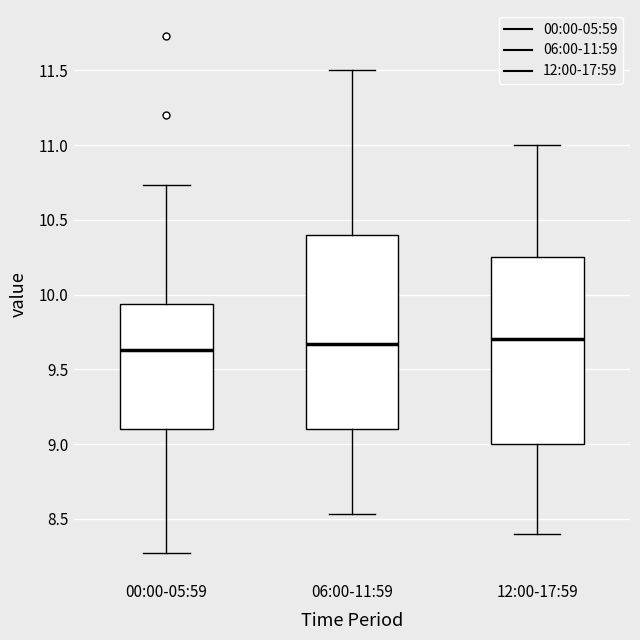

Reading left to right, transcribe this box plot: for each box, give where its median line is, the range the box spans, and where its two whiskers end, as read against the y-axis. The values are not printed on the chart, so give them approximately, as read against the axis.

00:00-05:59: median 9.65, box 9.10 to 9.95, whiskers 8.25 to 10.75
06:00-11:59: median 9.65, box 9.10 to 10.40, whiskers 8.55 to 11.50
12:00-17:59: median 9.70, box 9.00 to 10.25, whiskers 8.40 to 11.00